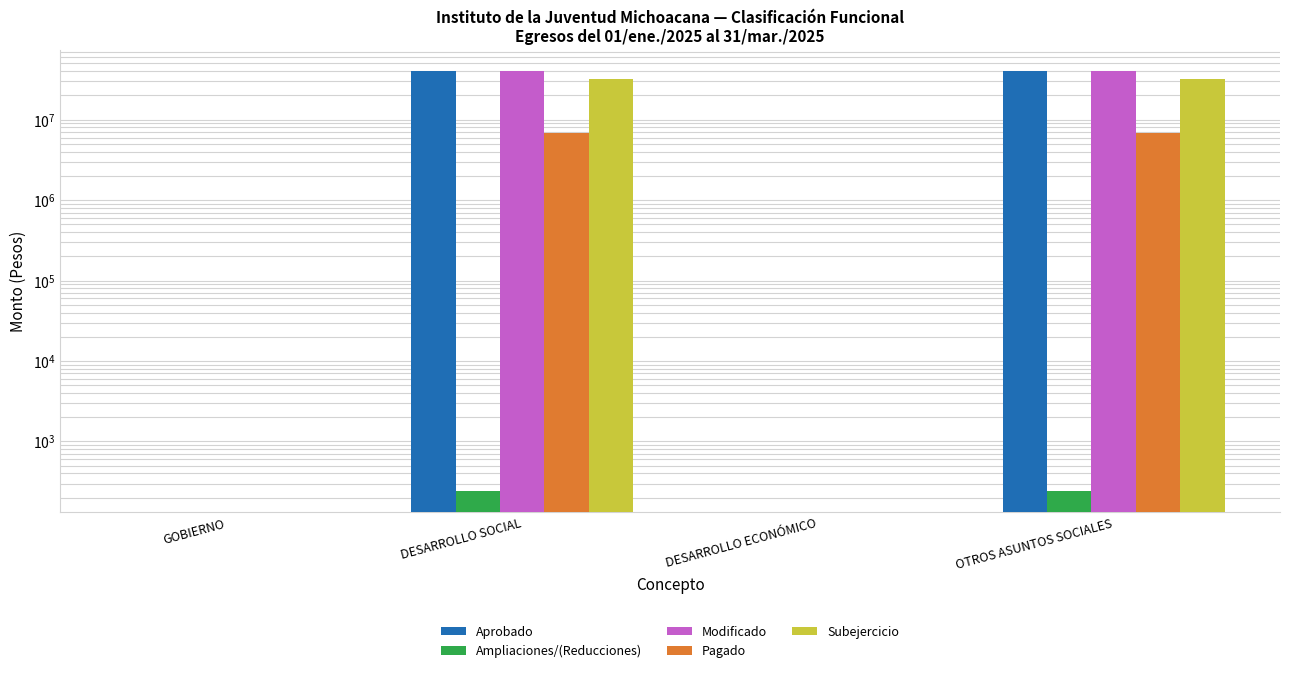

How many data points in Aprobado are less than 40561209?

2